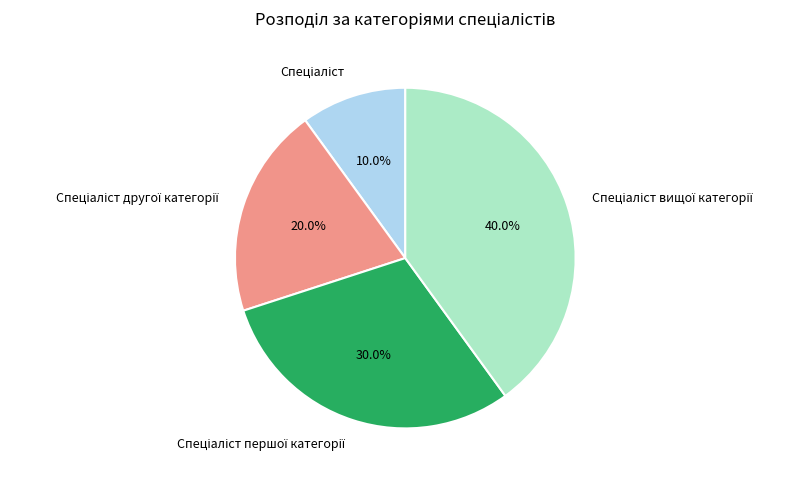

Does any single category account for the majority?

No